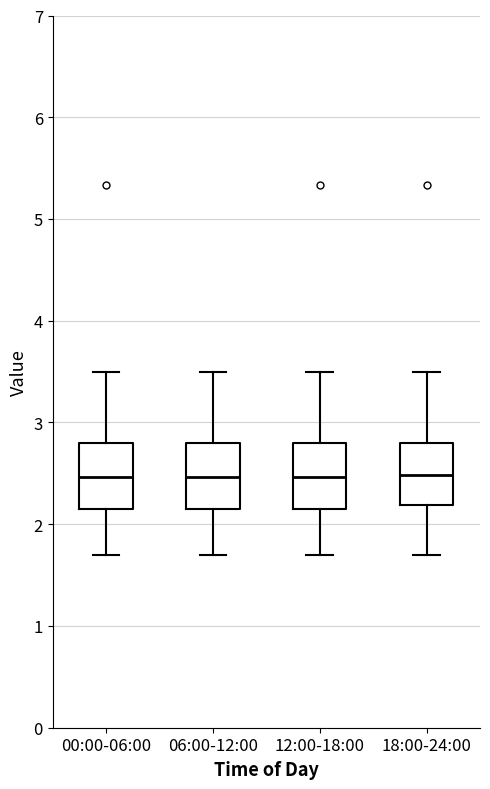

Reading left to right, transcribe this box plot: for each box, give where its median line is, the range the box spans, and where its two whiskers end, as read against the y-axis. The values are not printed on the chart, so give them approximately, as read against the axis.

00:00-06:00: median 2.5, box 2.1 to 2.8, whiskers 1.7 to 3.5
06:00-12:00: median 2.5, box 2.1 to 2.8, whiskers 1.7 to 3.5
12:00-18:00: median 2.5, box 2.1 to 2.8, whiskers 1.7 to 3.5
18:00-24:00: median 2.5, box 2.2 to 2.8, whiskers 1.7 to 3.5